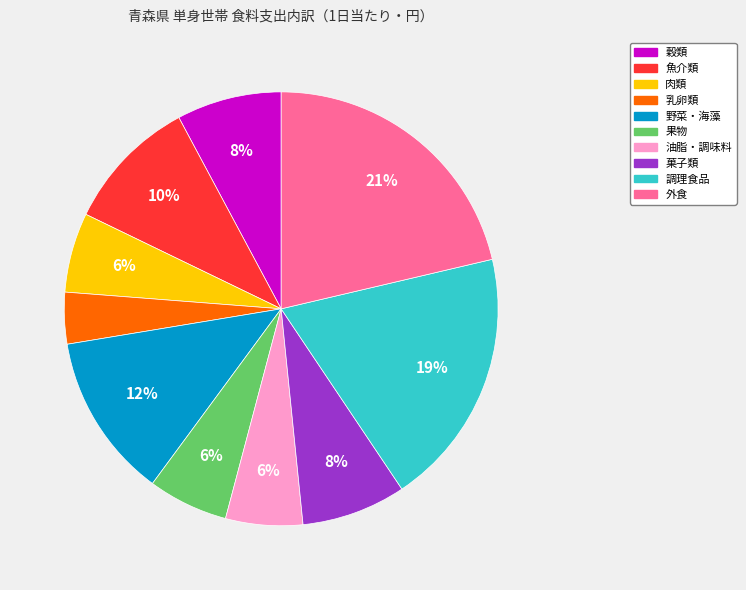

Approximately how many times larger is the value at 野菜・海藻 compared to 外食?

0.6